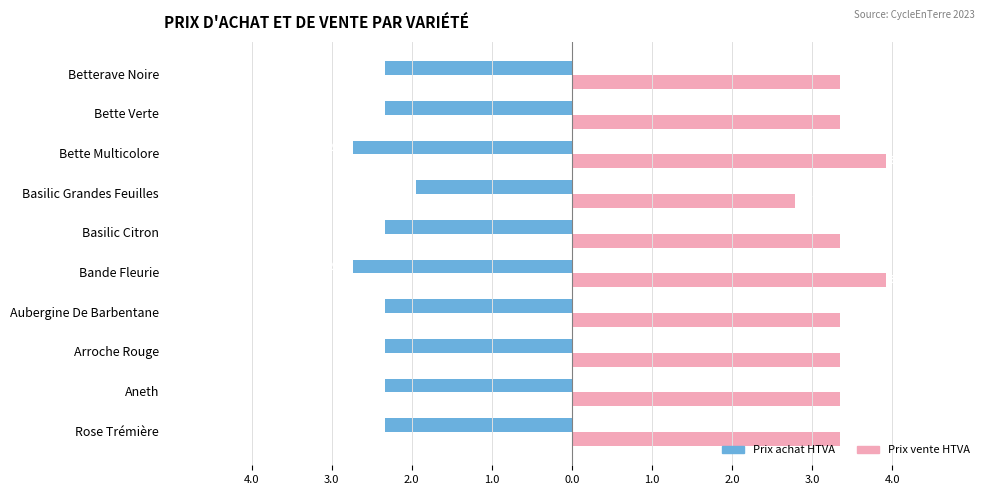

What is the value of the Prix achat HTVA bar at the 2nd from the left?

-2.3